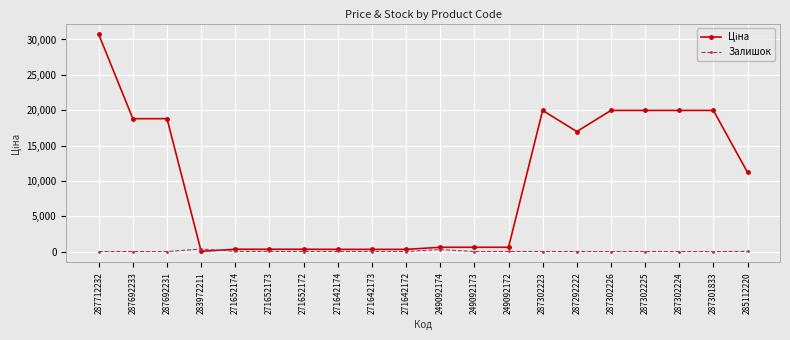

What is the value of the Залишок point at the 11th from the left?

286.0